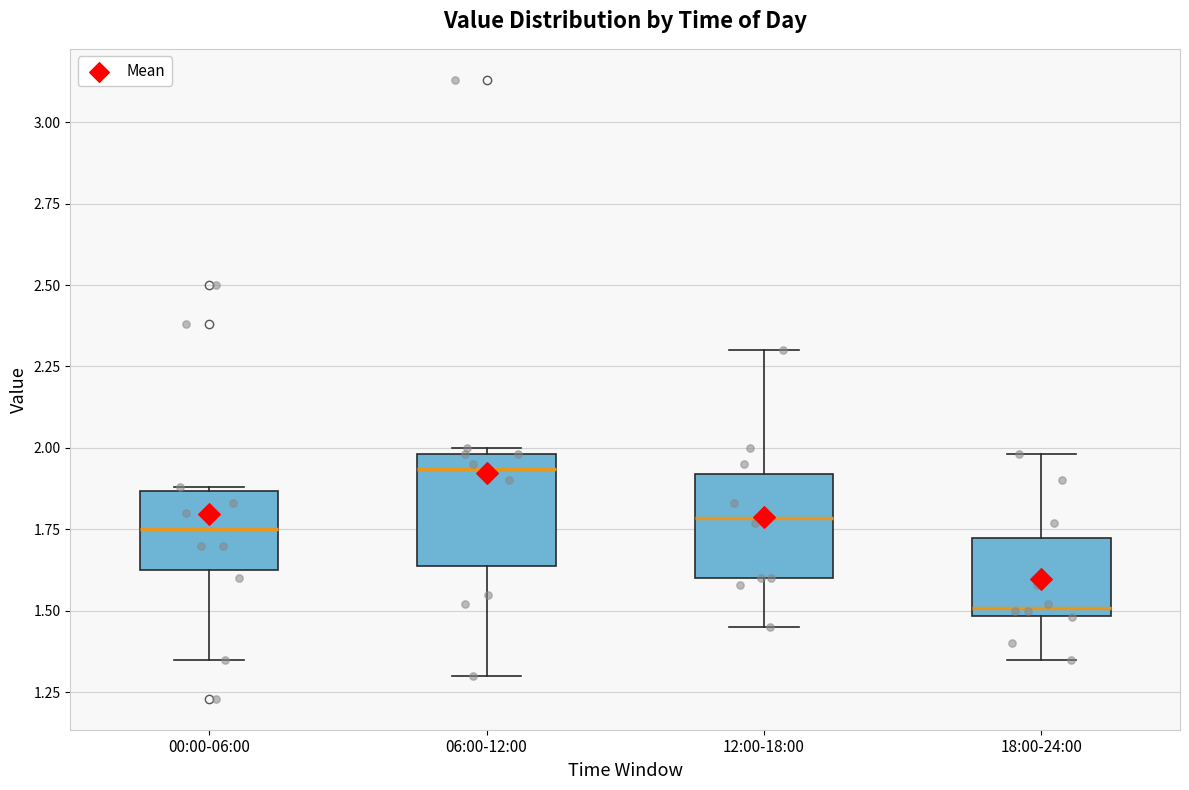

Reading left to right, transcribe this box plot: for each box, give where its median line is, the range the box spans, and where its two whiskers end, as read against the y-axis. The values are not printed on the chart, so give them approximately, as read against the axis.

00:00-06:00: median 1.75, box 1.65 to 1.85, whiskers 1.35 to 1.90
06:00-12:00: median 1.95, box 1.65 to 2.00, whiskers 1.30 to 2.00 (just above the box's upper edge)
12:00-18:00: median 1.80, box 1.60 to 1.90, whiskers 1.45 to 2.30
18:00-24:00: median 1.50 (just above the box's lower edge), box 1.50 to 1.70, whiskers 1.35 to 2.00